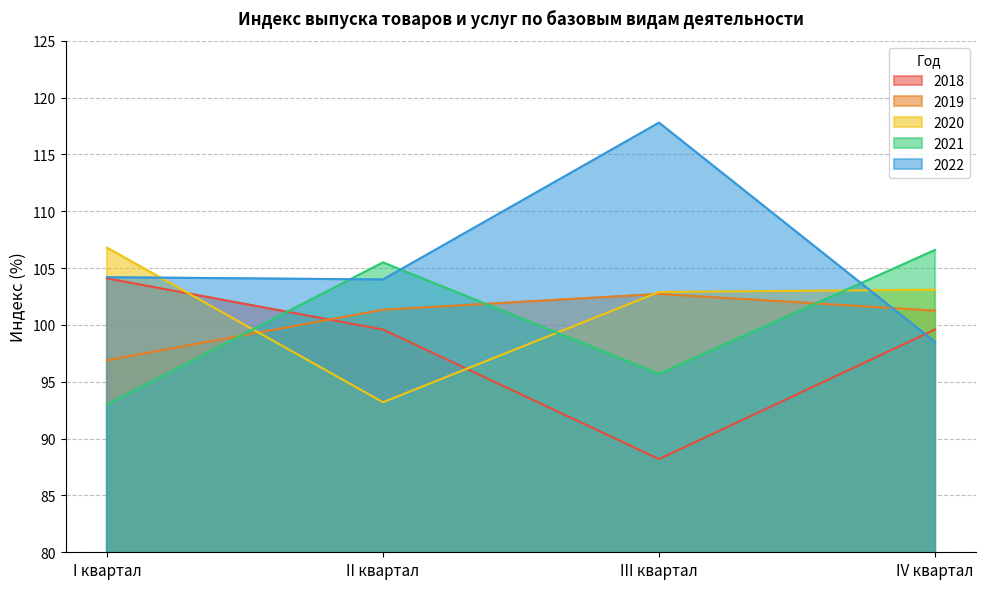

How many lines are shown in the chart?

5